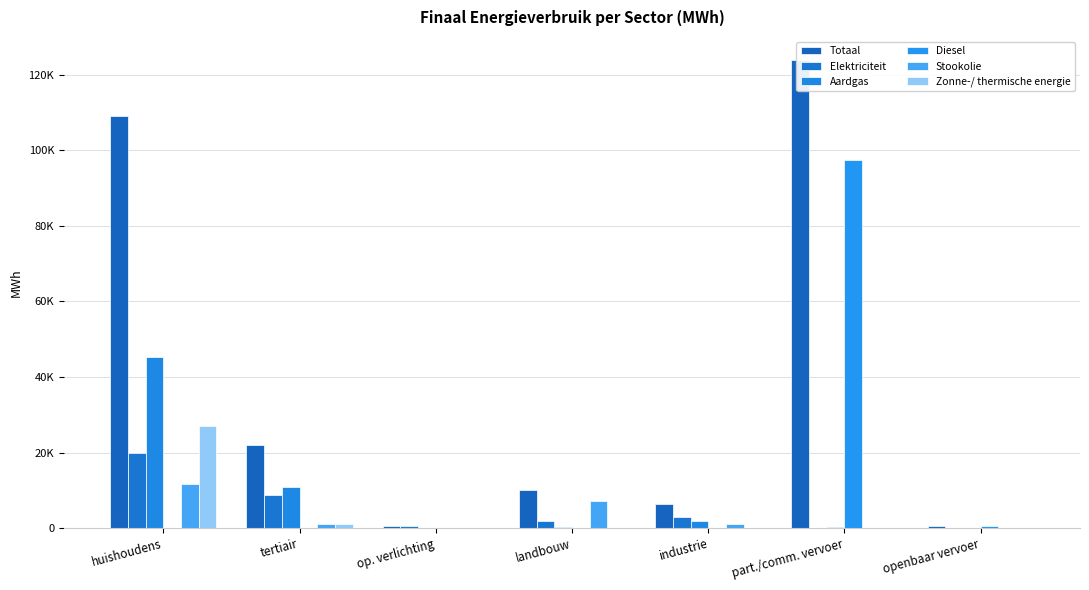

What is the maximum value for Diesel?

97441.4